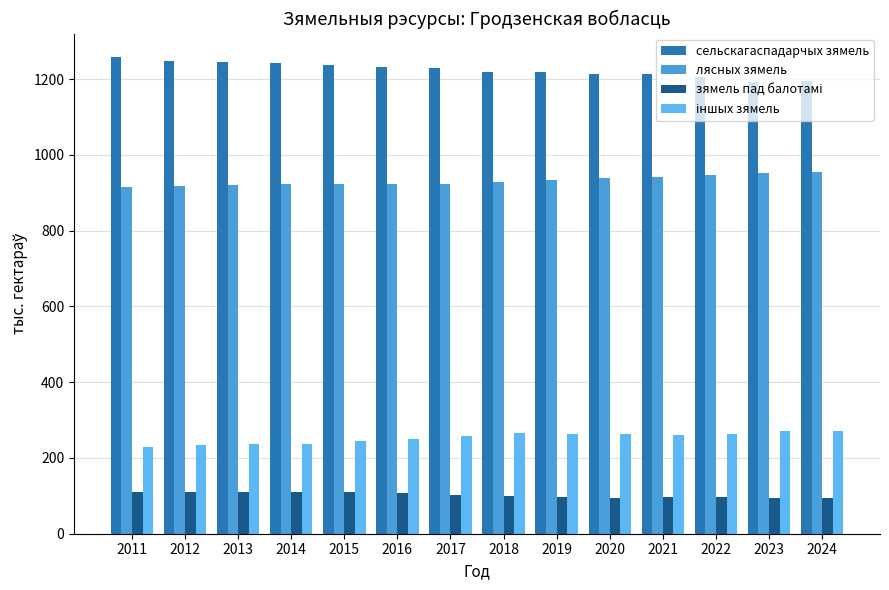

What is the difference between the highest and lowest values at 2013?

1135.5